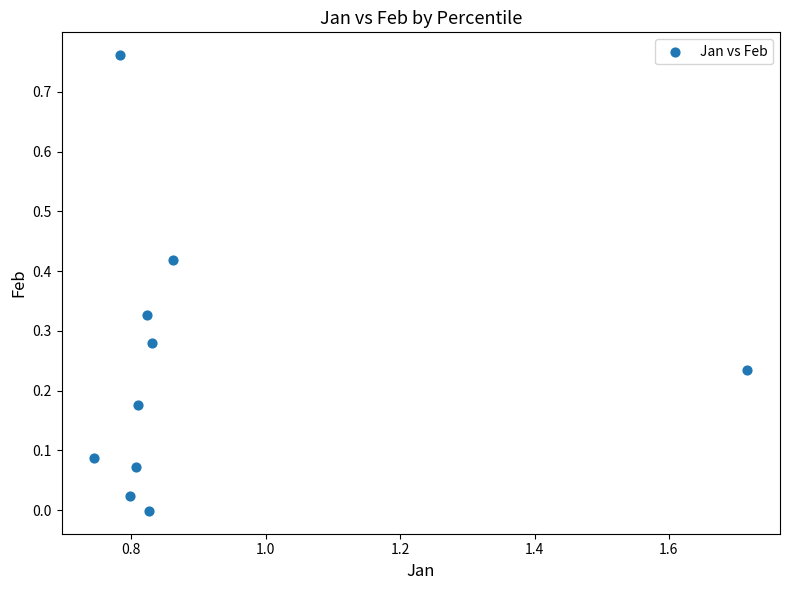

What is the range of X values (max minus min)?

1.0